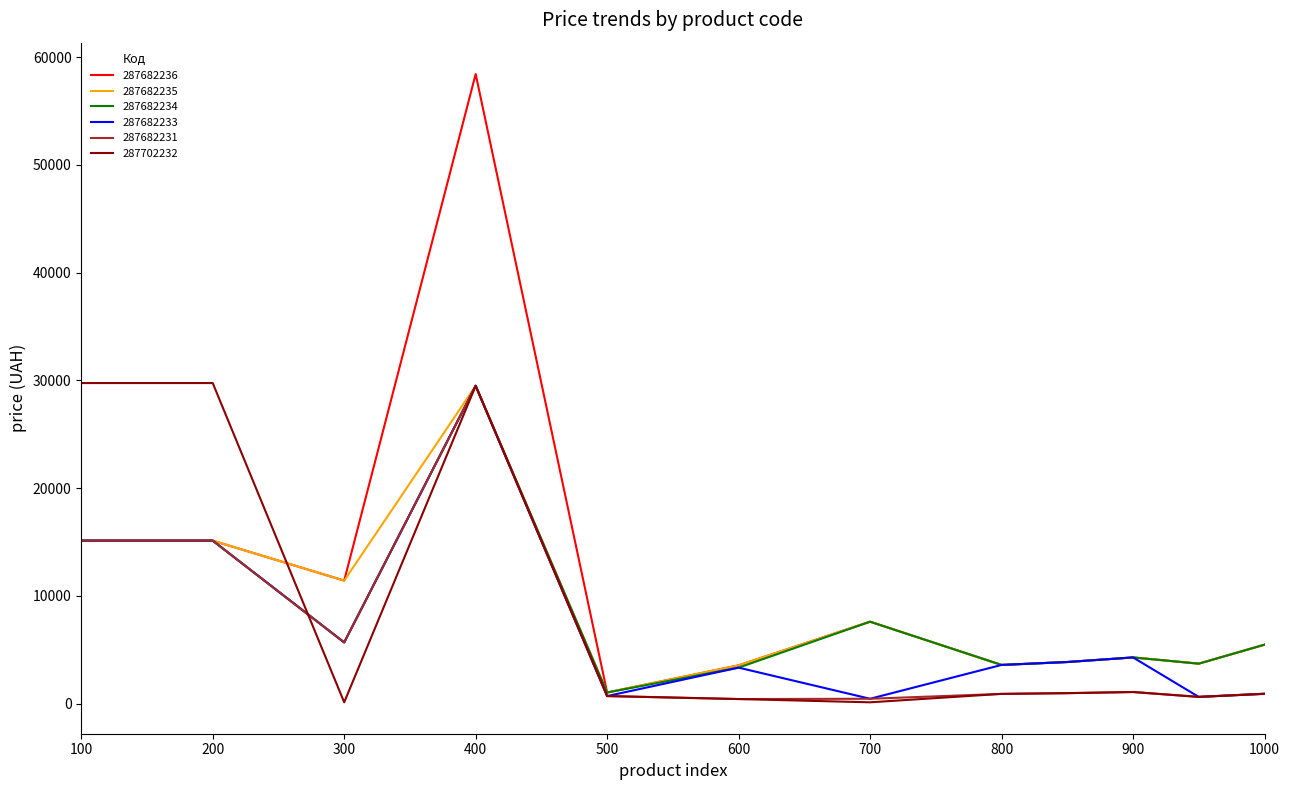

What is the greatest value displayed?

58426.5